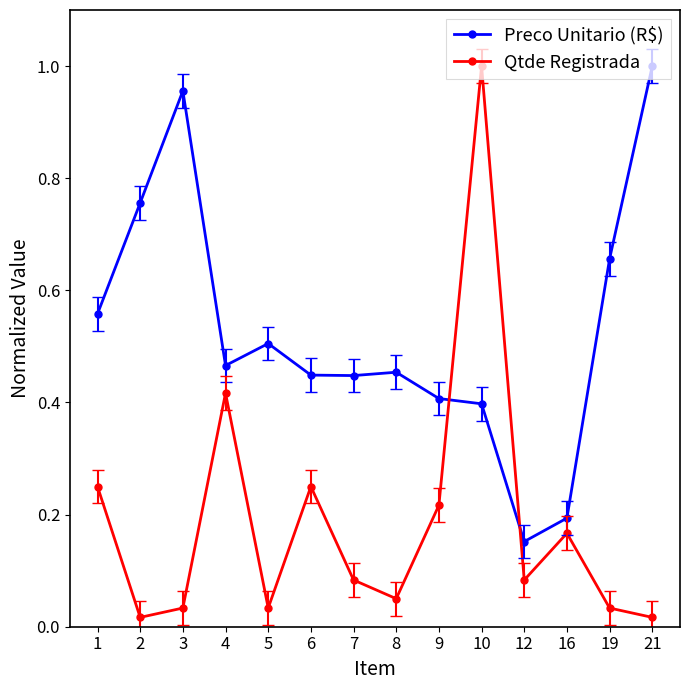

Where do Qtde Registrada and Preco Unitario (R$) first cross each other?

9 and 10